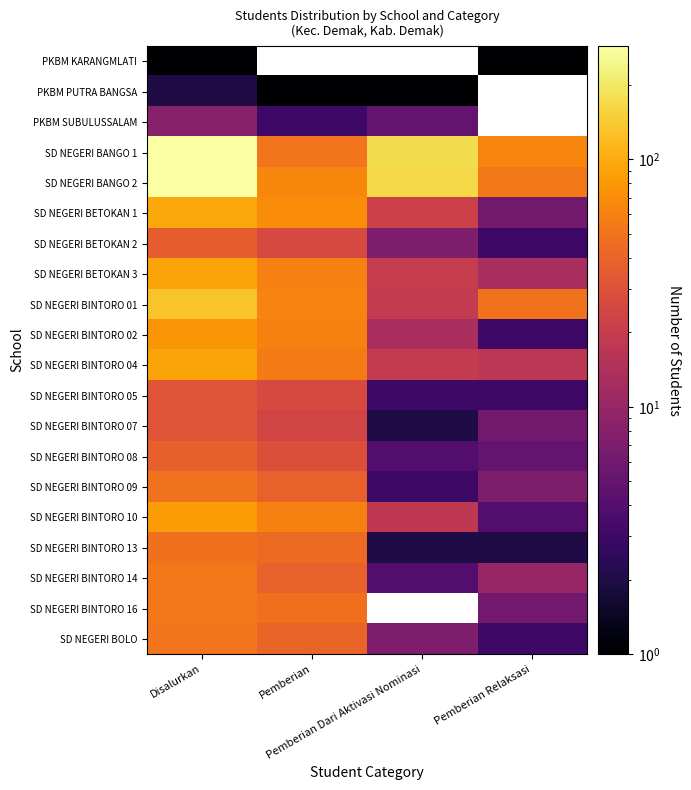

What is the minimum value for SD NEGERI BOLO?

3.0